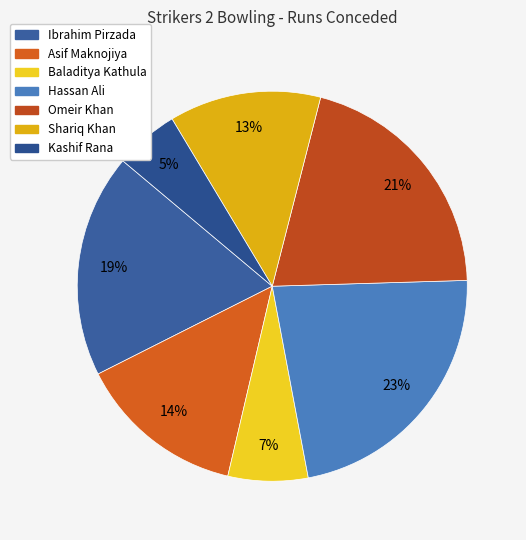

To the nearest percent, what is the average slice percentage?

14%